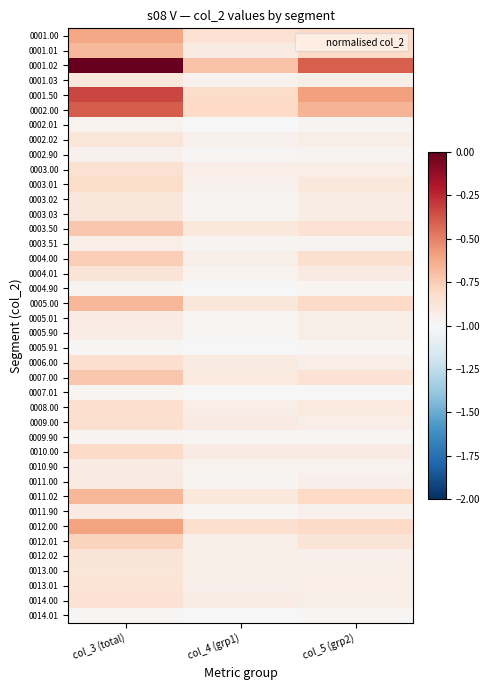

At which category is the sum across all series the highest?

col_3 (total)